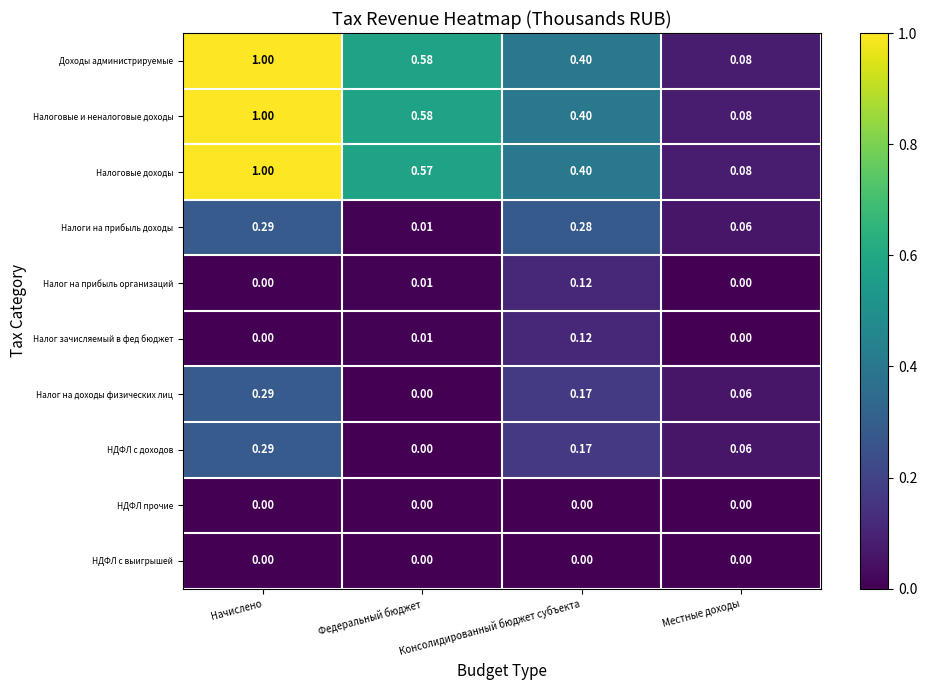

Which category has the highest value in the Налоговые доходы series?

Начислено